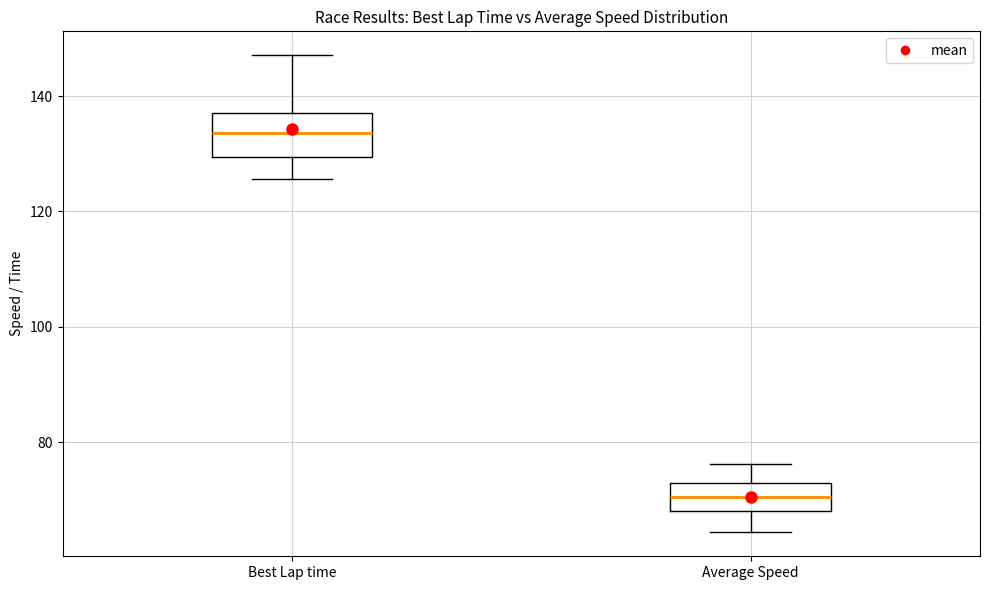

Which box has the highest median line?

Best Lap time